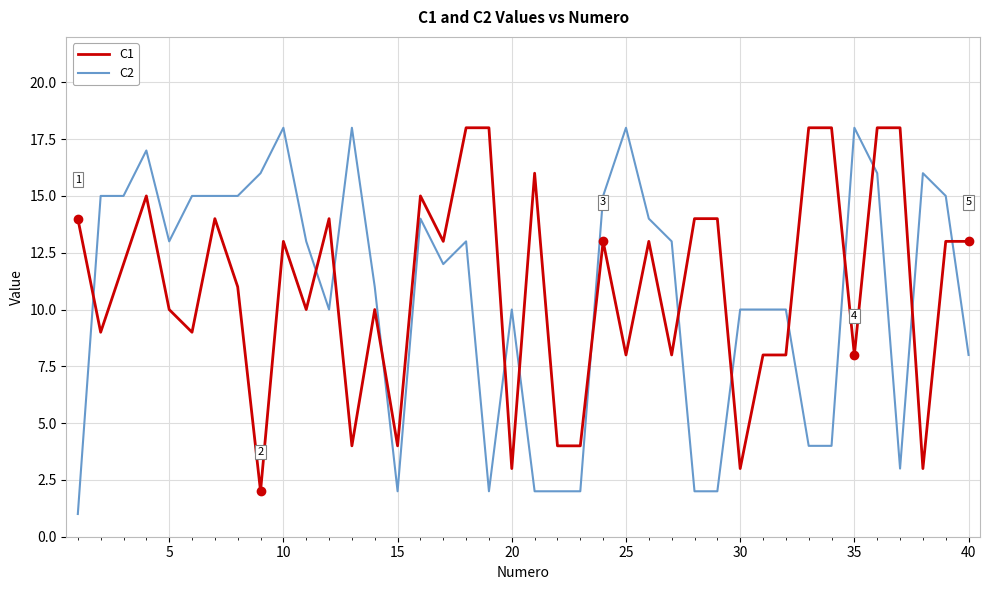

Which series has the largest range (max minus min)?

C2